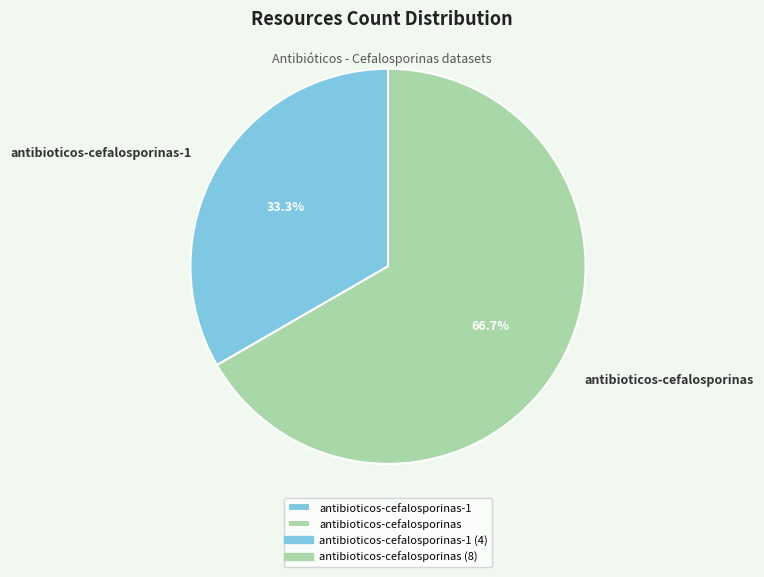

True or false: antibioticos-cefalosporinas accounts for 78% of the total.

False